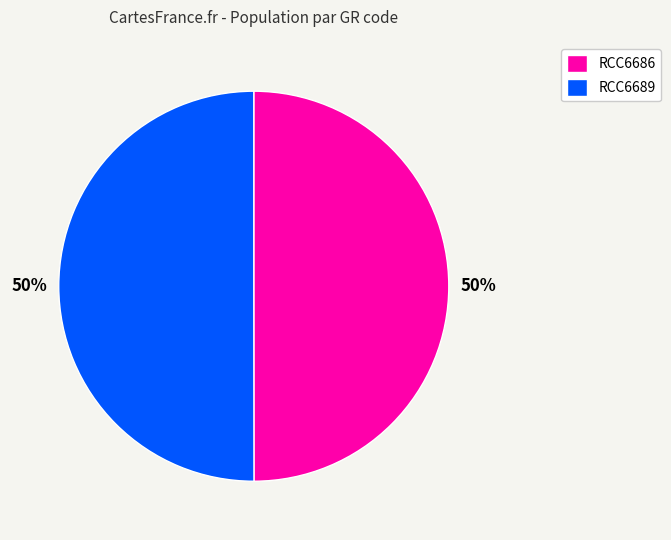

How many slices are in this pie chart?

2